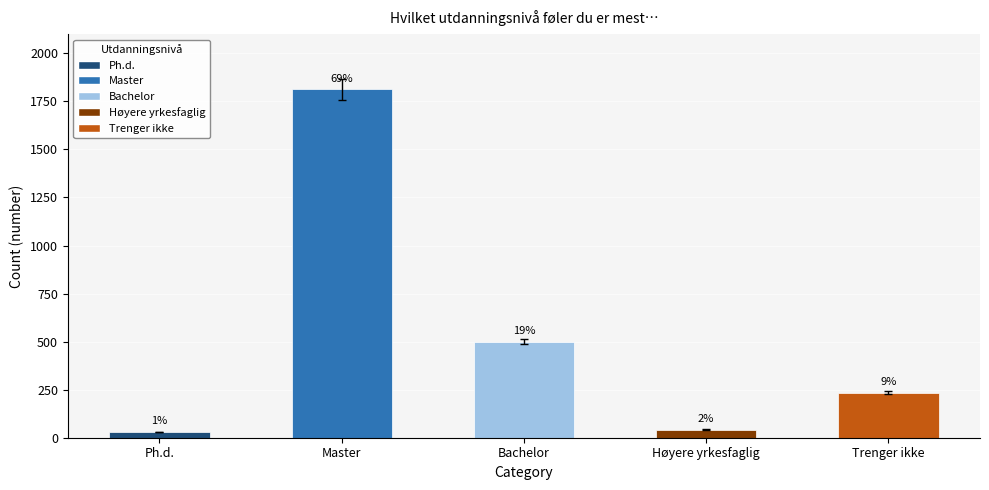

What is the value of the 5th bar from the left?

234